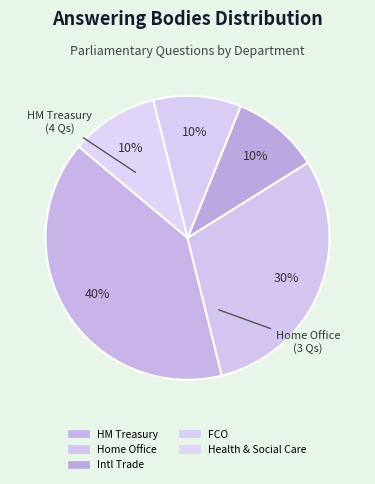

How many segments does this pie chart have?

5